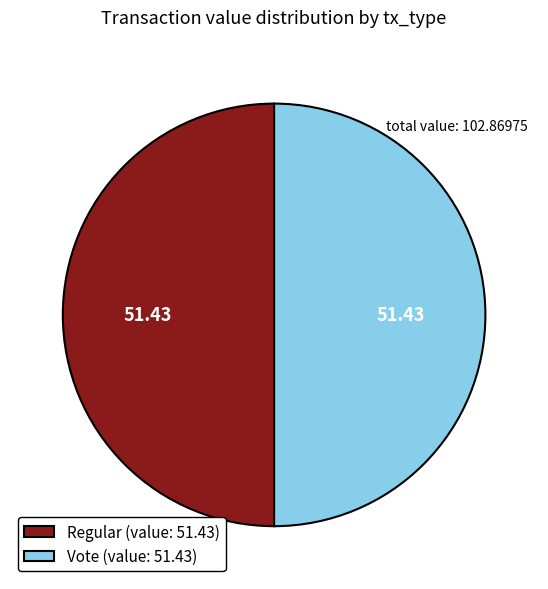

How many slices are in this pie chart?

2